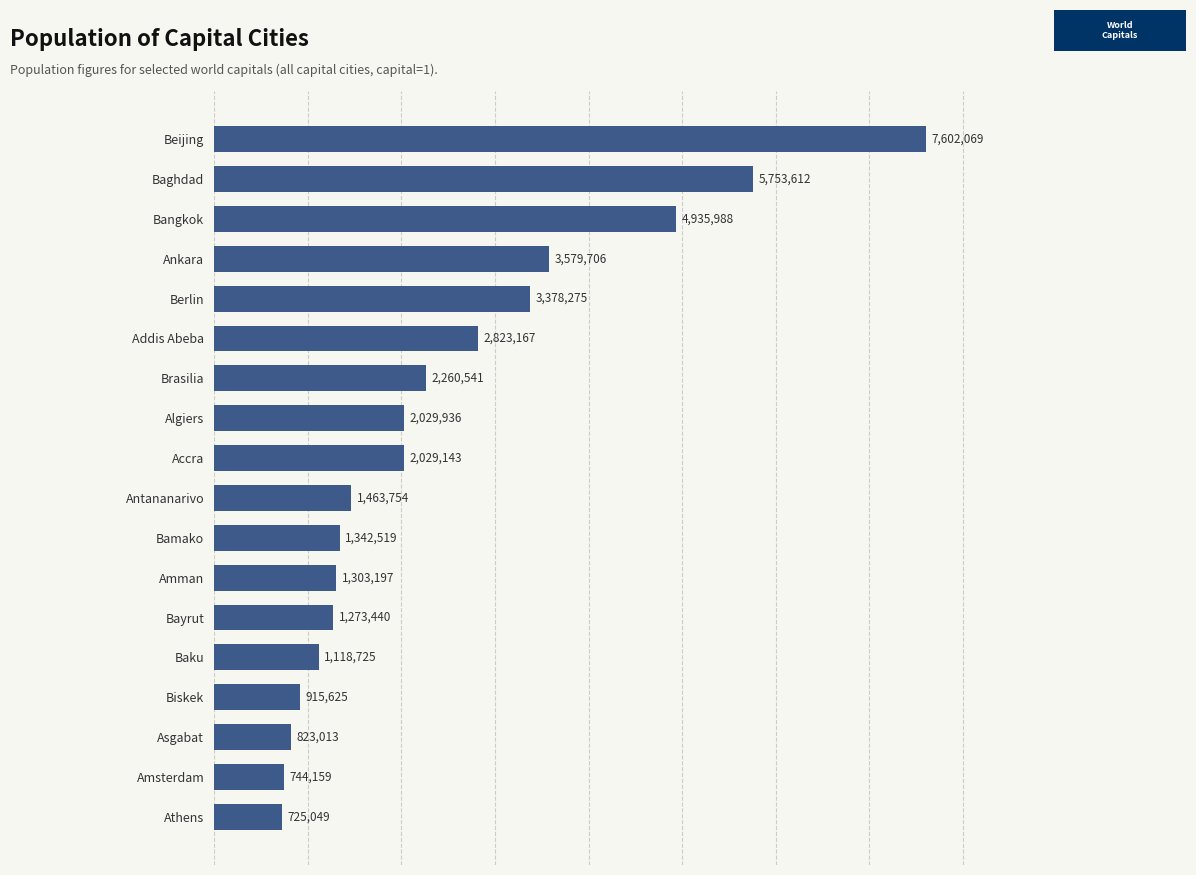

Approximately how many times larger is the value at Beijing compared to Algiers?

3.7